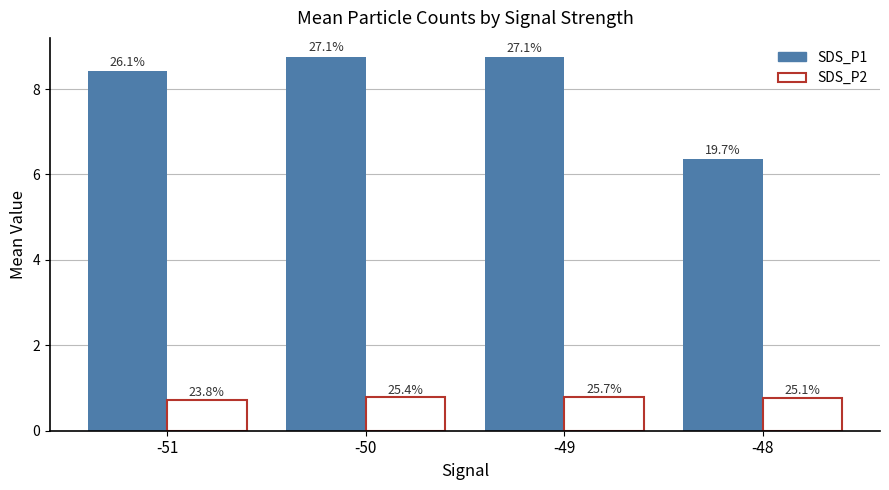

Is the value of SDS_P1 at -50 greater than the value of SDS_P2 at -50?

Yes